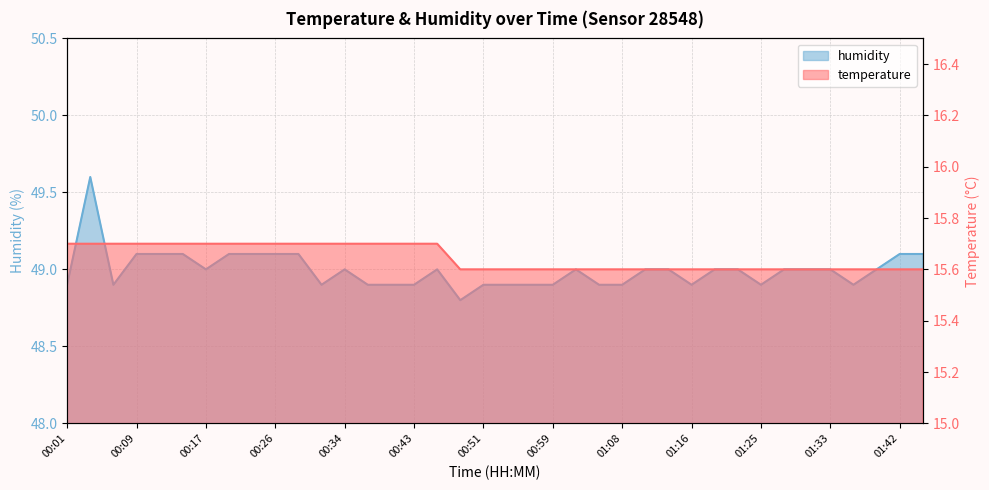

What is the total value across all series at 00:34?

64.7